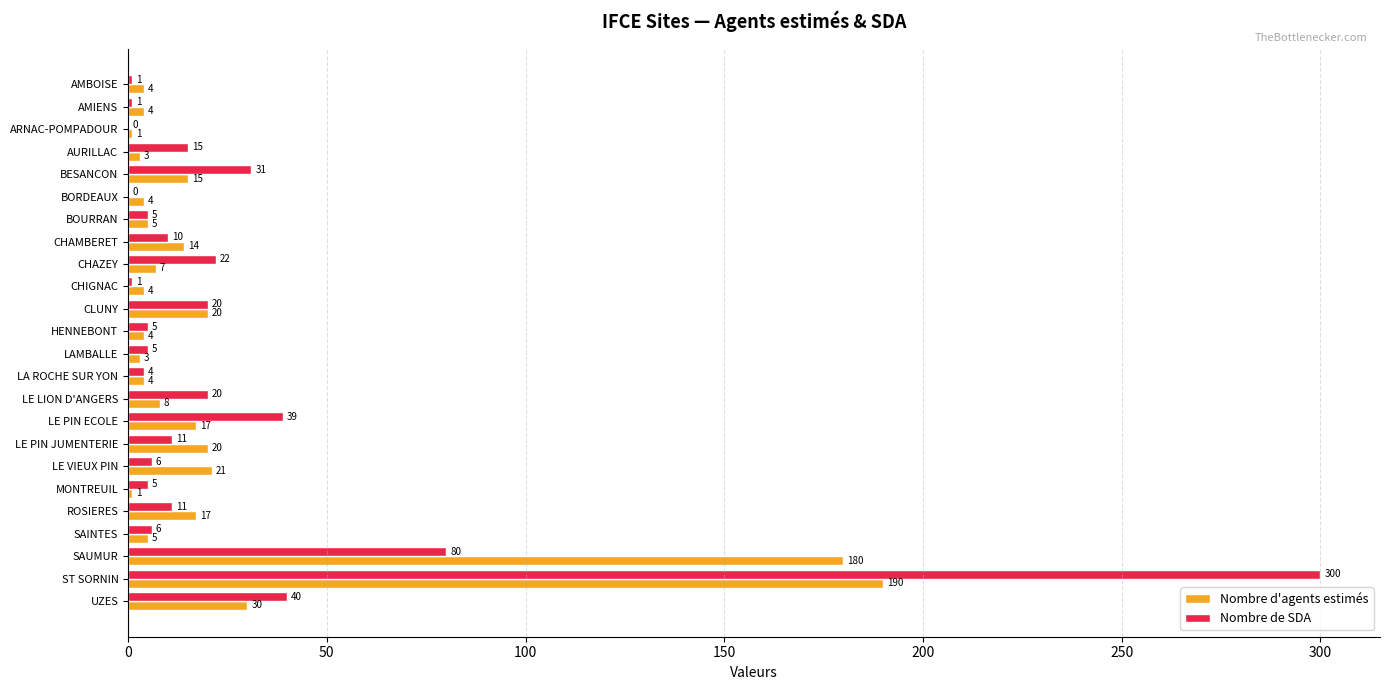

What is the sum of all Nombre de SDA values?

638